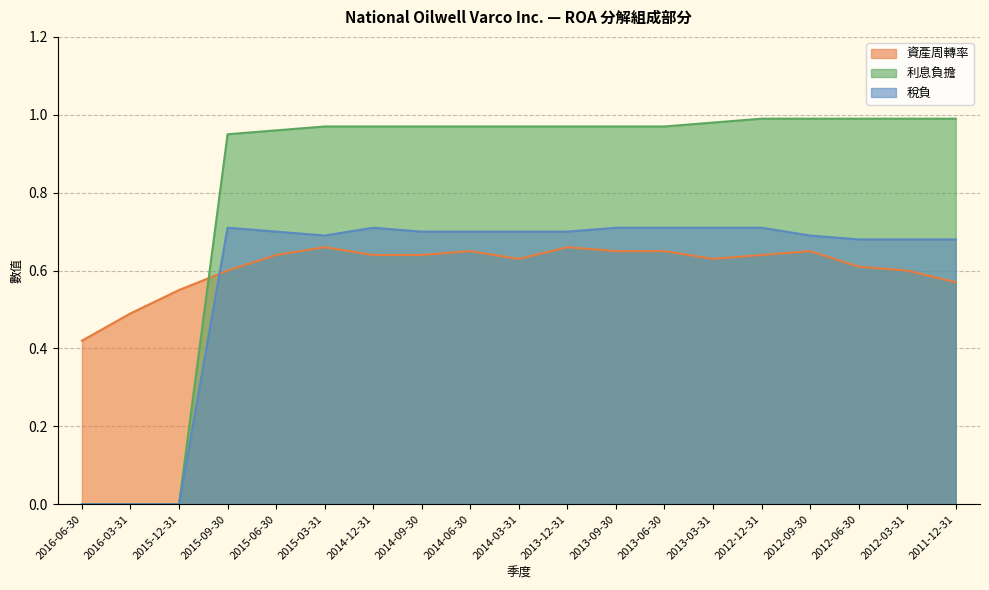

The value of 資產周轉率 at 2015-12-31 is 0.6. True or false?

True